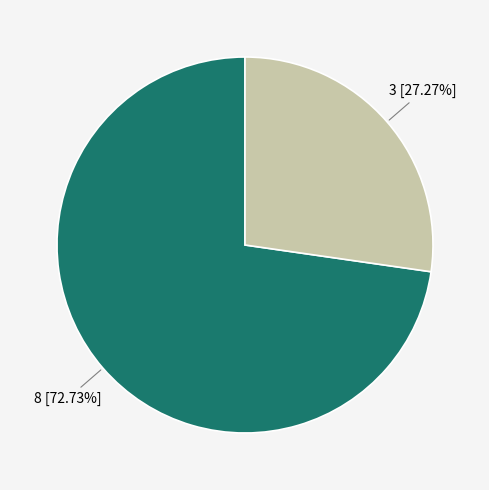

Is the sum of 8 and 3 greater than half?

Yes